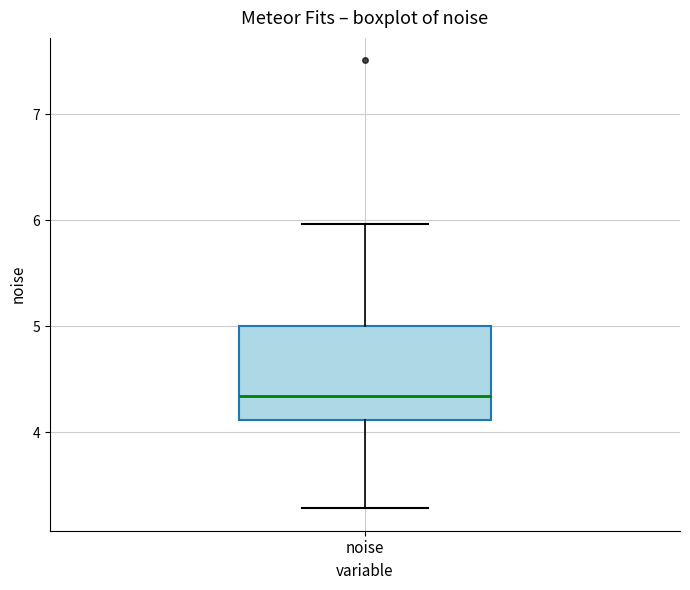

Where is the upper edge of the box for noise on the y-axis? The values are not printed on the chart, so give them approximately, as read against the axis.

5.0